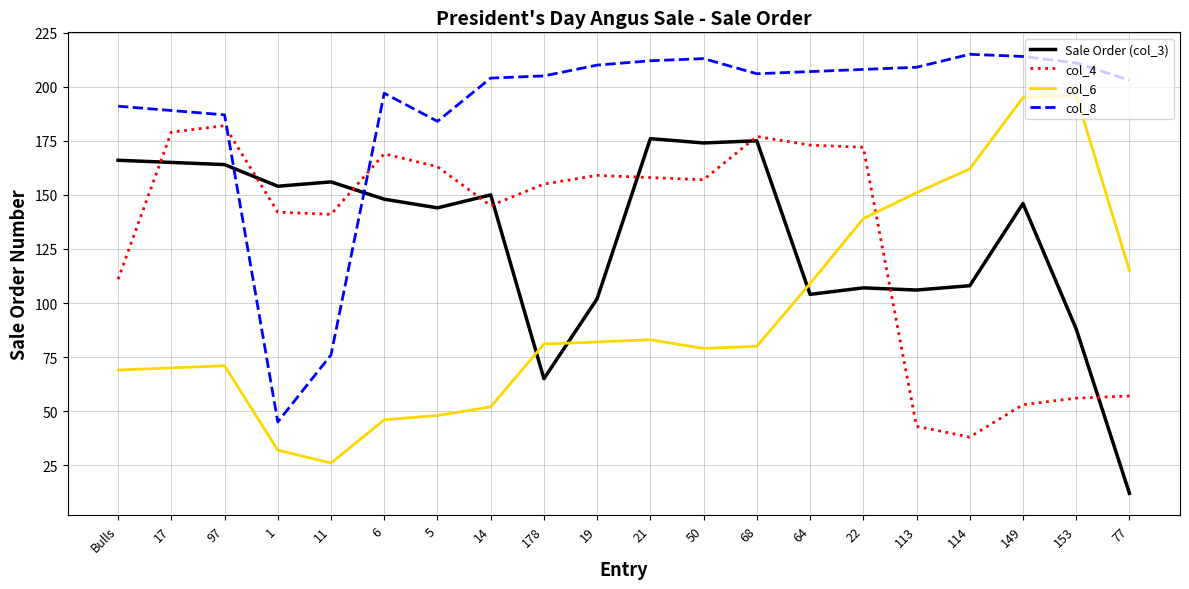

Where is Sale Order (col_3) nearest to the value 94?

153